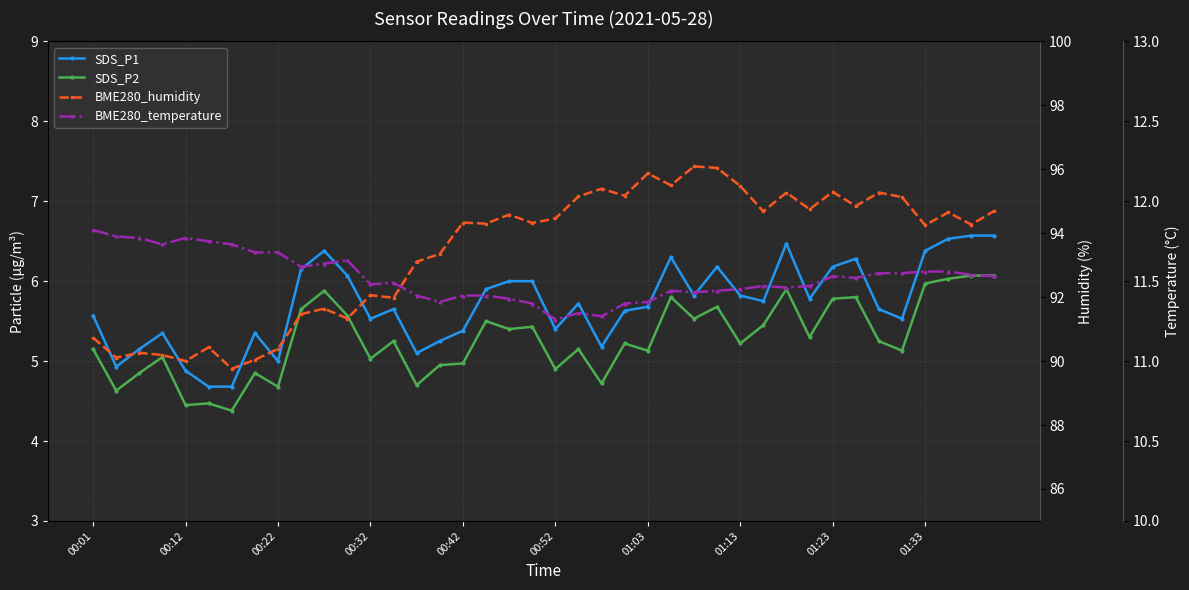

In BME280_temperature, how many points are higher than both neighbors (excluding endpoints)?

7